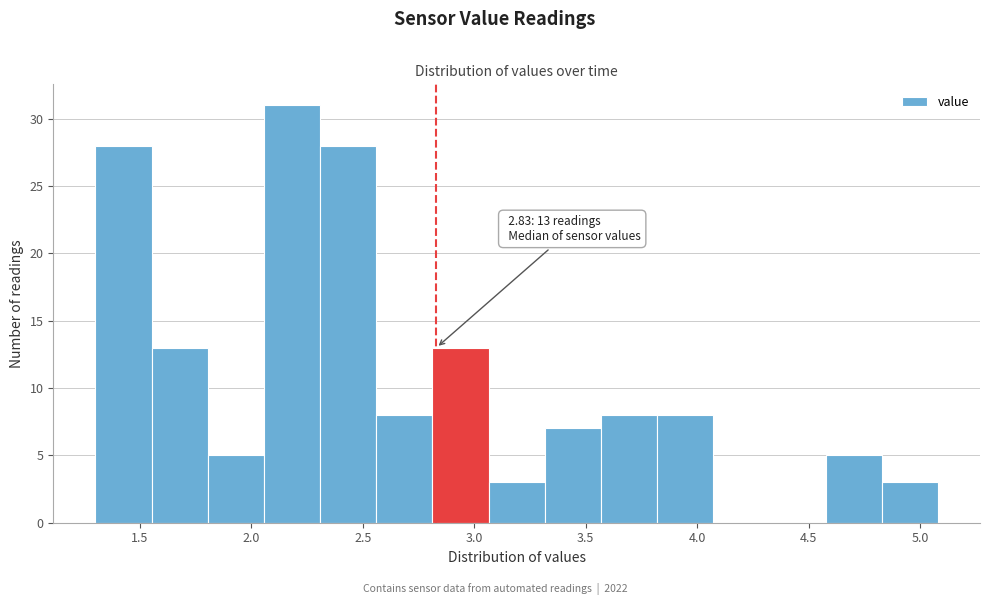

Over which range of the x-axis is the bar tallest?

2.05 to 2.30